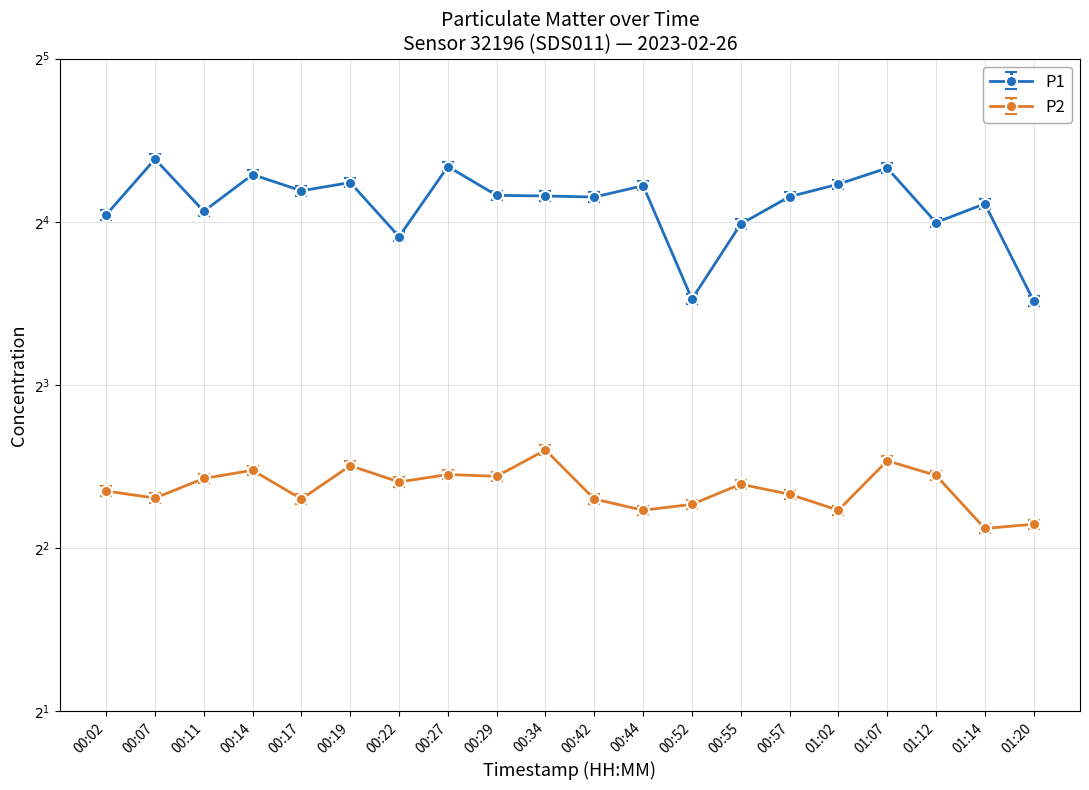

Reading left to right, list all the values displayed in this chart.

P1: 16.5	20.9	16.7	19.6	18.2	18.9	15.0	20.2	17.9	17.9	17.8	18.6	11.5	15.8	17.8	18.8	20.1	15.9	17.3	11.4
P2: 5.1	5.0	5.4	5.6	4.9	5.7	5.3	5.5	5.4	6.1	4.9	4.7	4.8	5.2	5.0	4.7	5.8	5.5	4.3	4.4